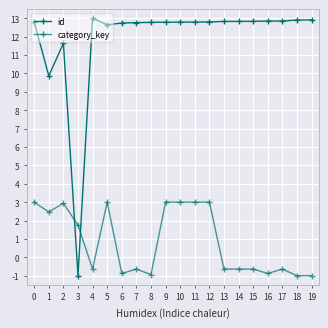

What is the value of the id point at the 4th from the left?

-1.0